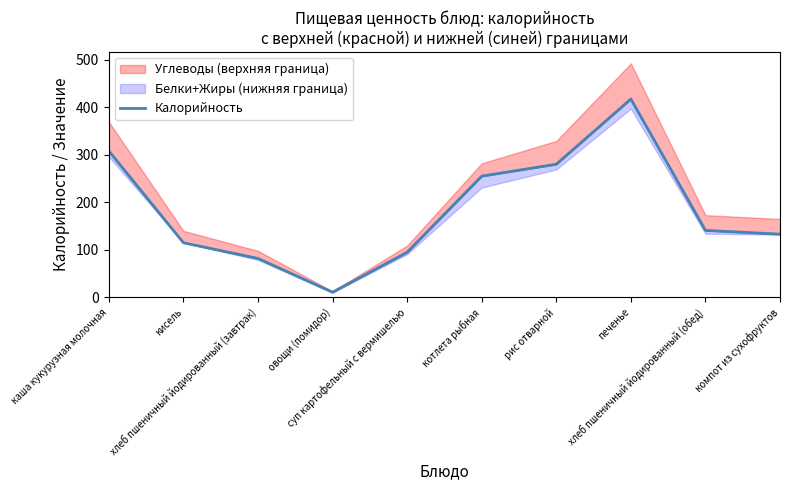

Read the value at суп картофельный с вермишелью, to the nearest 50.

100